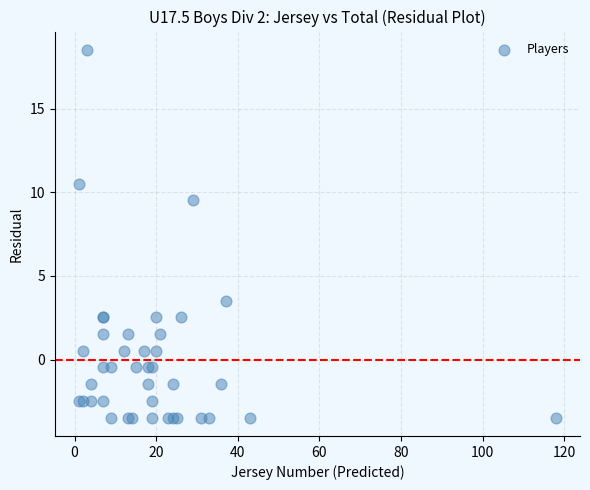

What Y value in the scatter plot is closest to 7?

9.5